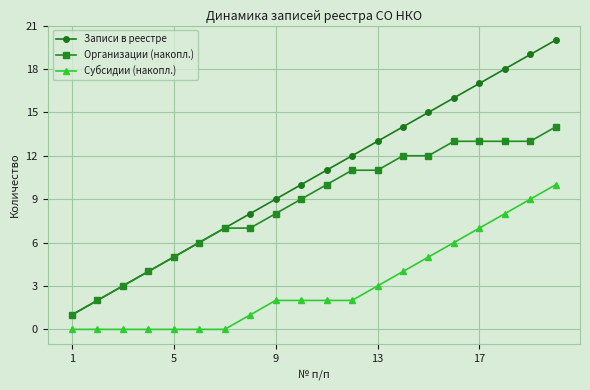

Rank the series by their average value, from highest to lowest.

Записи в реестре, Организации (накопл.), Субсидии (накопл.)